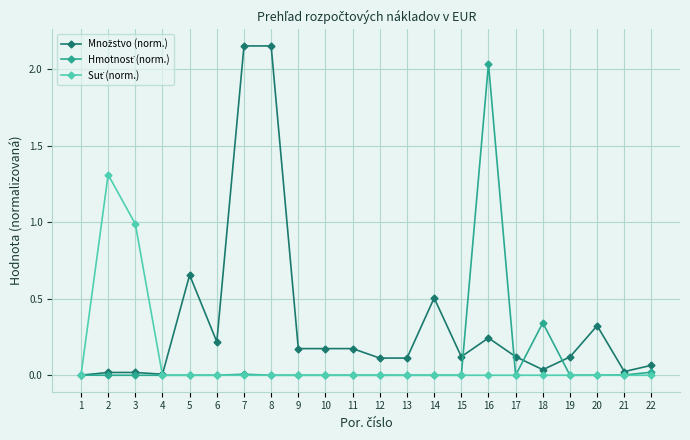

At which label does Množstvo (norm.) reach its peak?

7